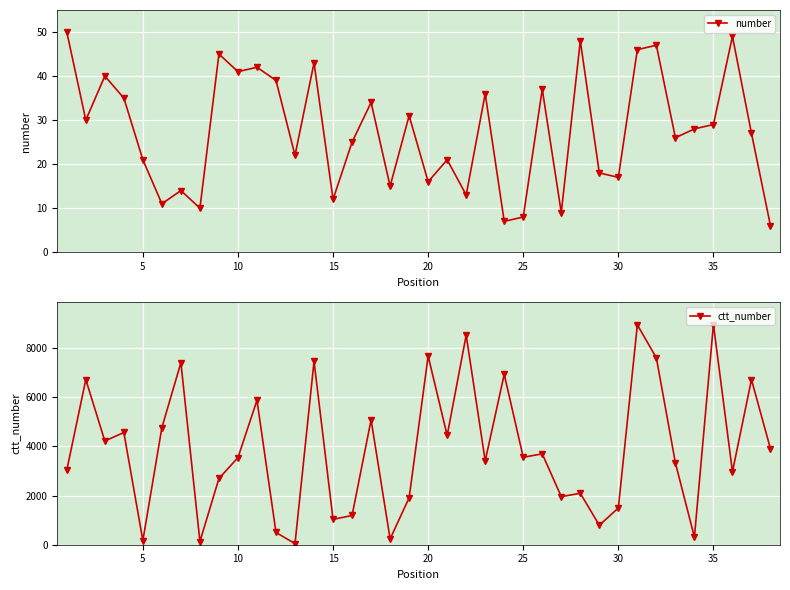

What is the lowest value of the number series?

6